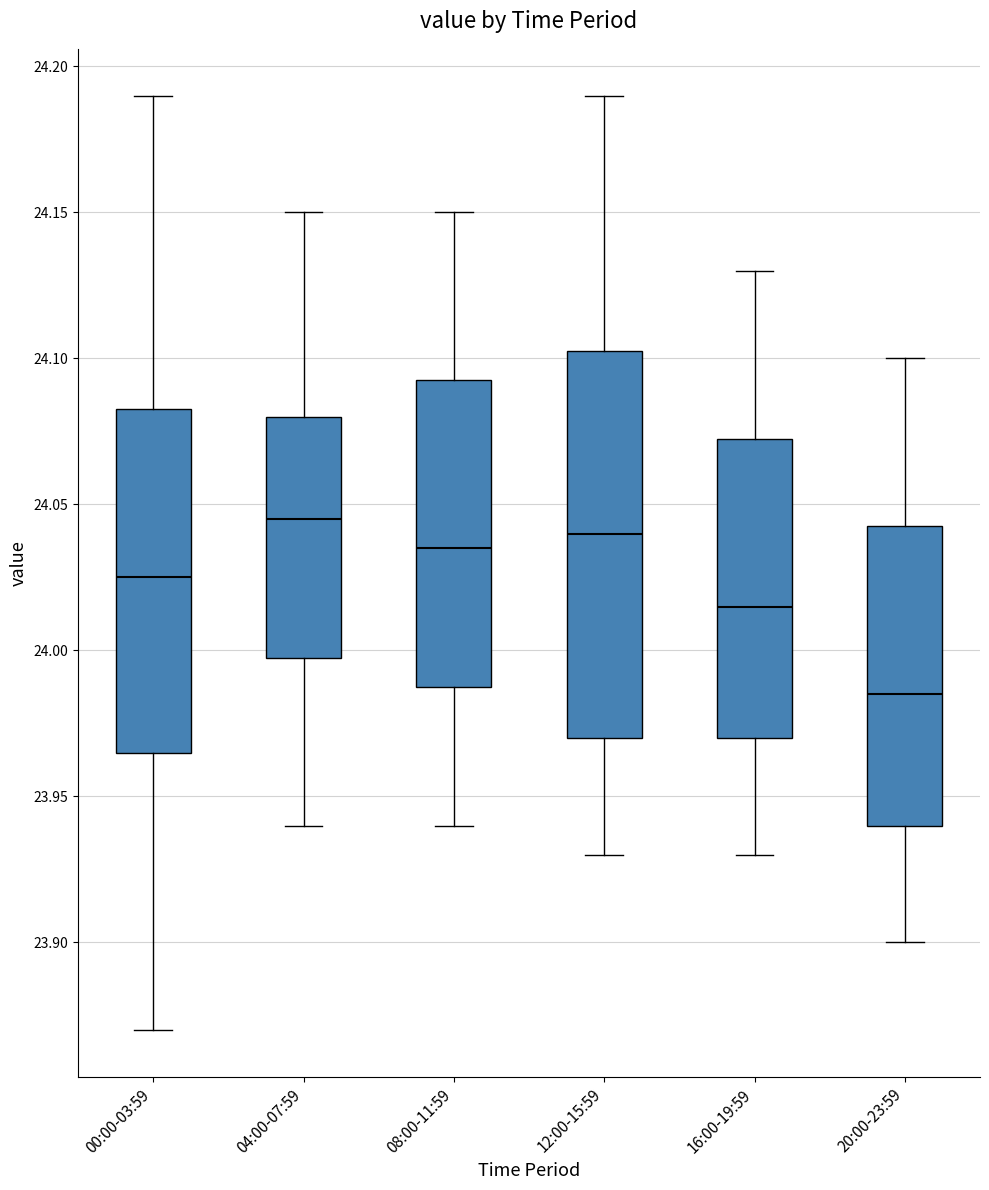

Reading left to right, read every box against the y-axis: the position of its median line, the range the box covers, and the ends of its whiskers. The values are not printed on the chart, so give them approximately, as read against the axis.

00:00-03:59: median 24.025, box 23.965 to 24.085, whiskers 23.870 to 24.190
04:00-07:59: median 24.045, box 24.000 to 24.080, whiskers 23.940 to 24.150
08:00-11:59: median 24.035, box 23.990 to 24.095, whiskers 23.940 to 24.150
12:00-15:59: median 24.040, box 23.970 to 24.105, whiskers 23.930 to 24.190
16:00-19:59: median 24.015, box 23.970 to 24.075, whiskers 23.930 to 24.130
20:00-23:59: median 23.985, box 23.940 to 24.045, whiskers 23.900 to 24.100